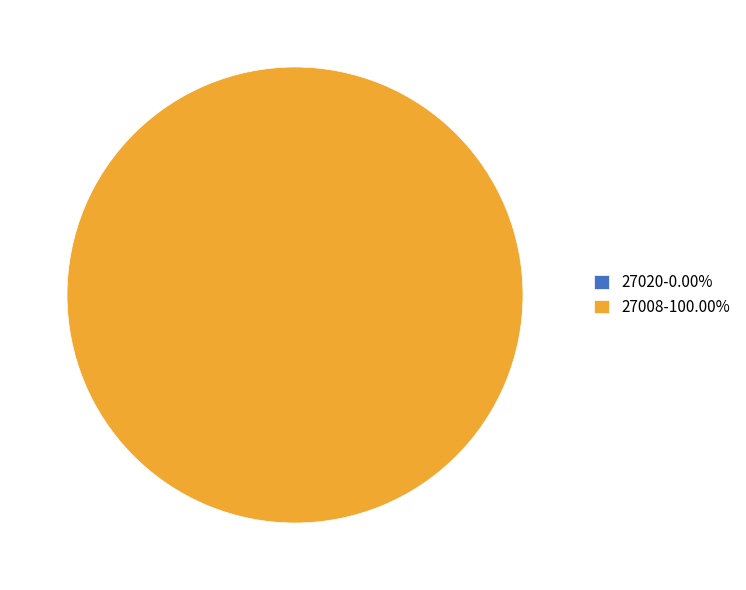

Which category accounts for the majority?

27008